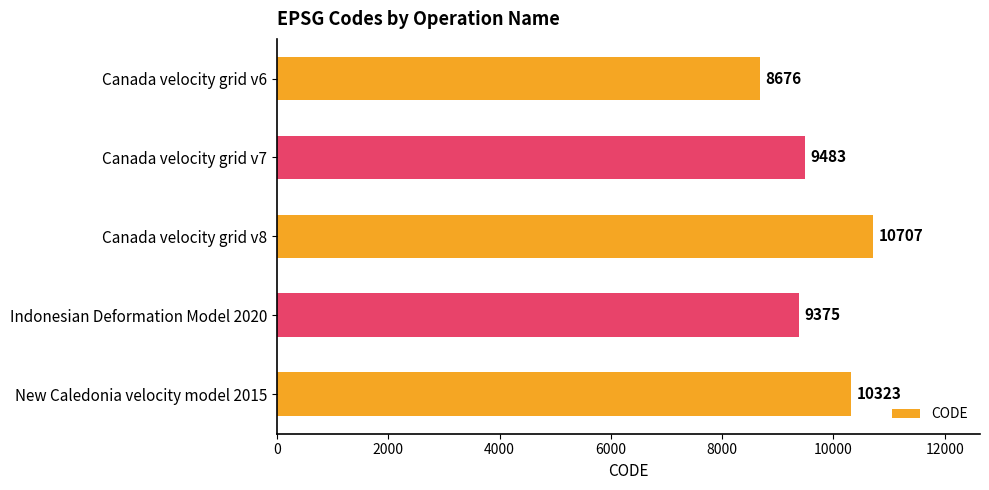

The chart shows a value of 8676 at Canada velocity grid v6. True or false?

True